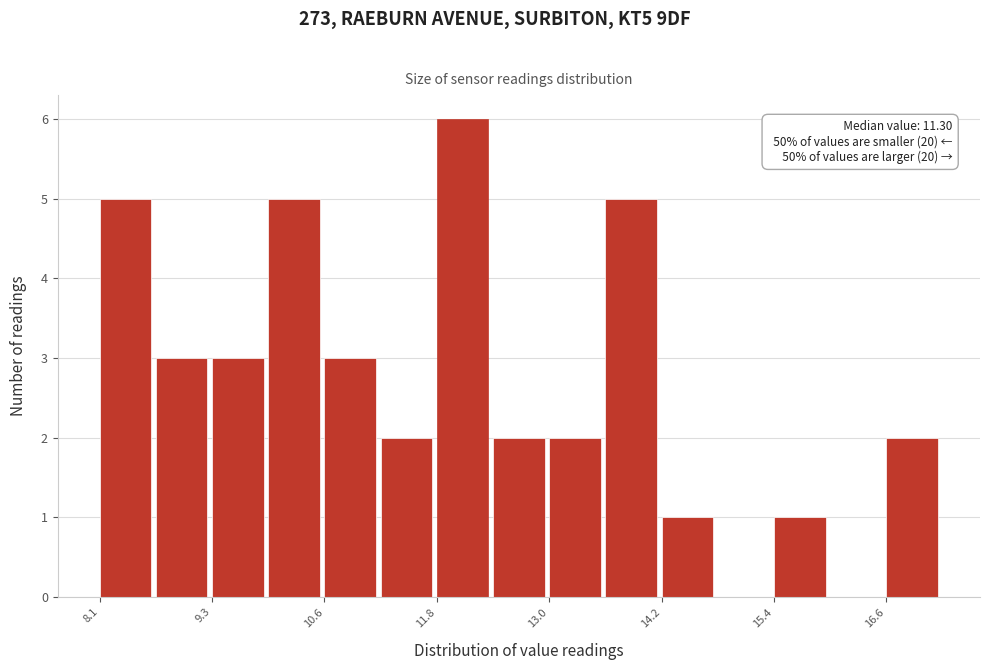

Around what value on the x-axis is the tallest bar? Give the approximate position of its centre, as read against the axis.

12.0